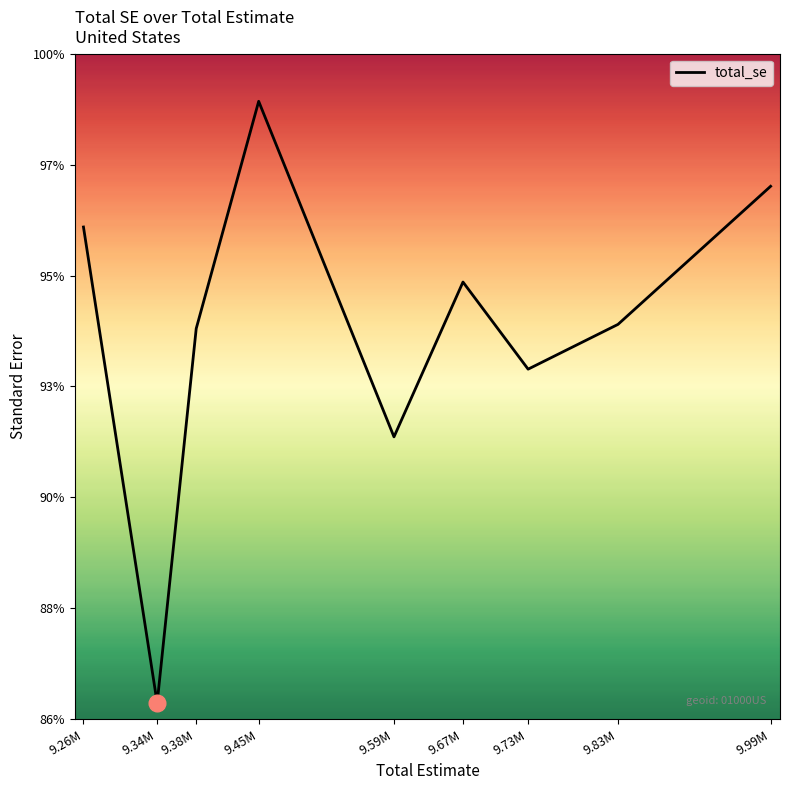

Does the chart display data point markers on the line(s)?

No